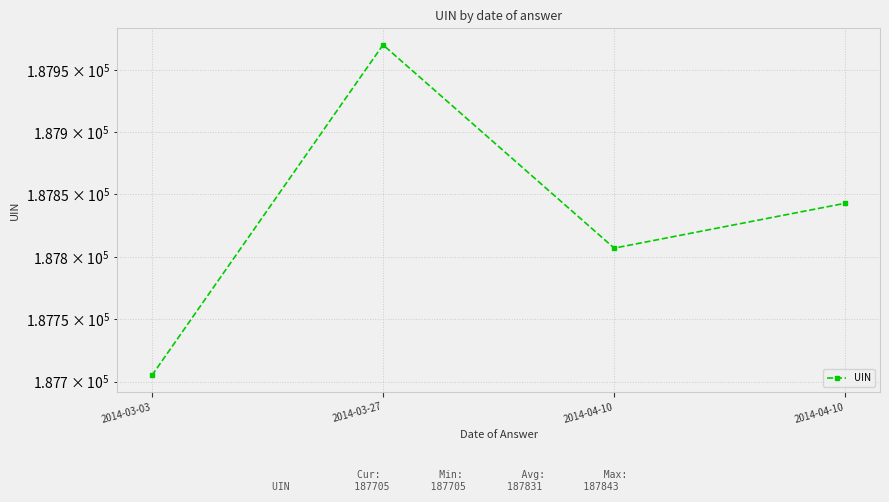

List the labels in order of value, largest first.

2014-03-27, 2014-04-10, 2014-04-10, 2014-03-03